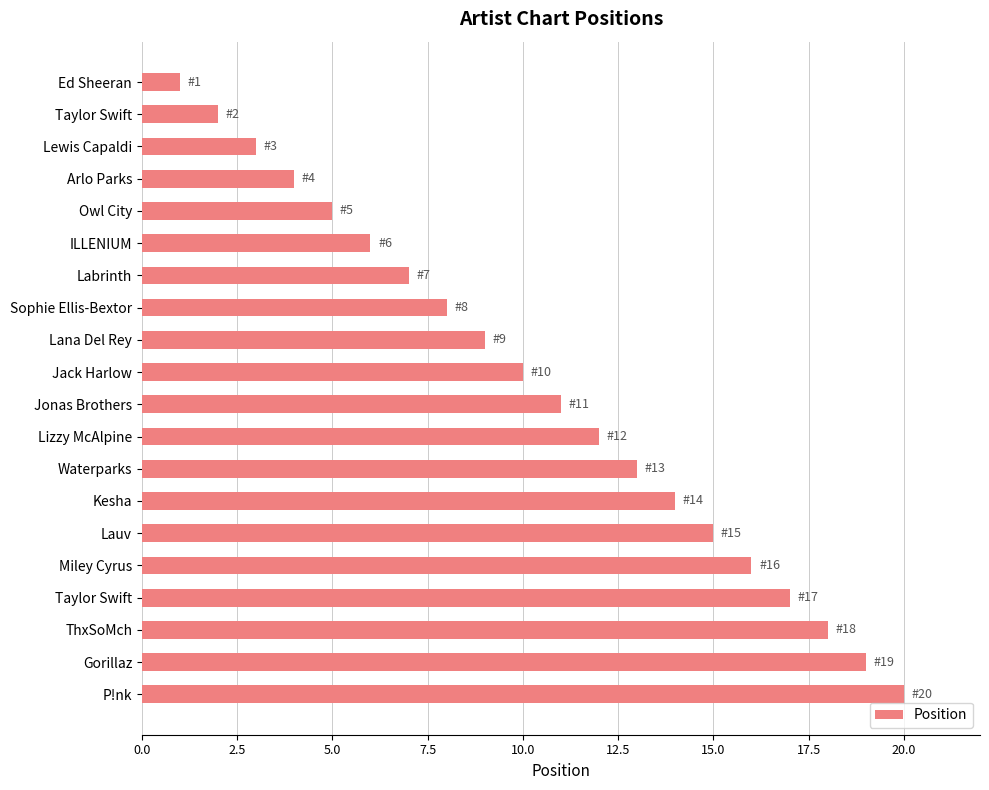

What is the difference between the second highest and minimum values?

18